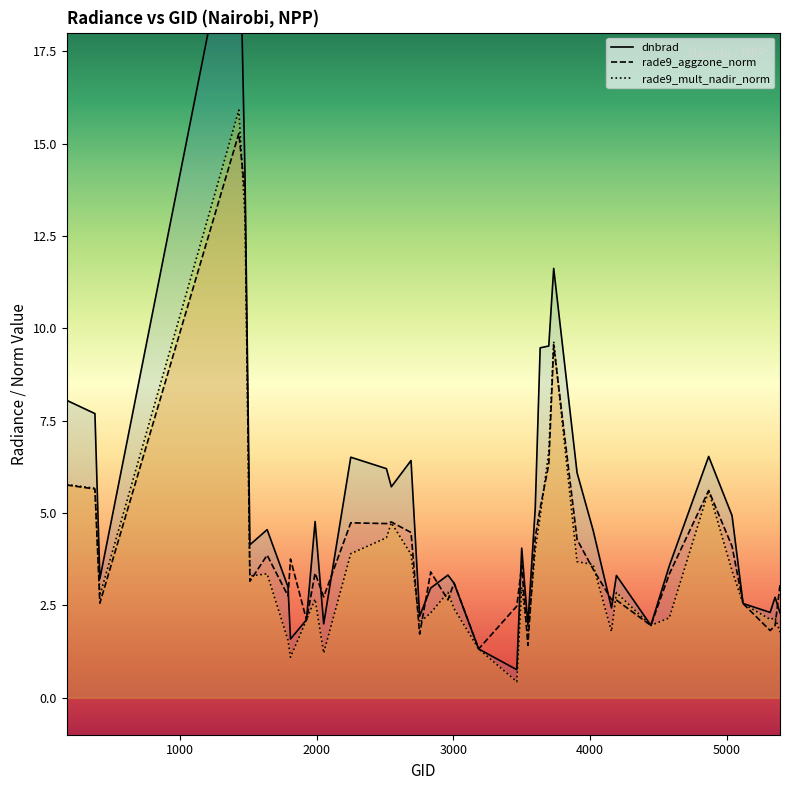

Which series has the largest total across all categories?

dnbrad